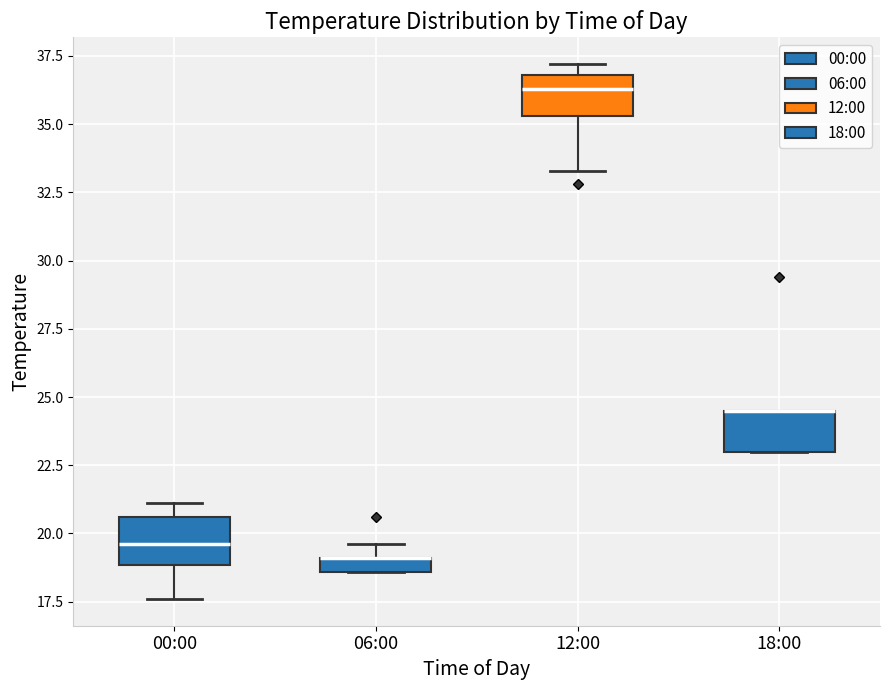

Where does the lower whisker of the box for 12:00 end on the y-axis? The values are not printed on the chart, so give them approximately, as read against the axis.

33.5